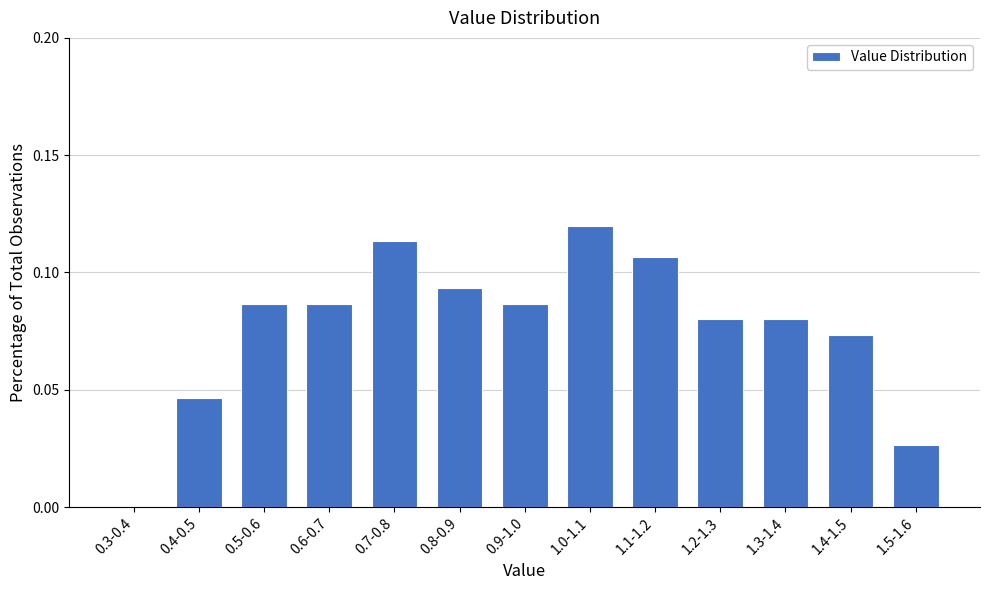

Which has a higher value, 1.4-1.5 or 0.3-0.4?

1.4-1.5